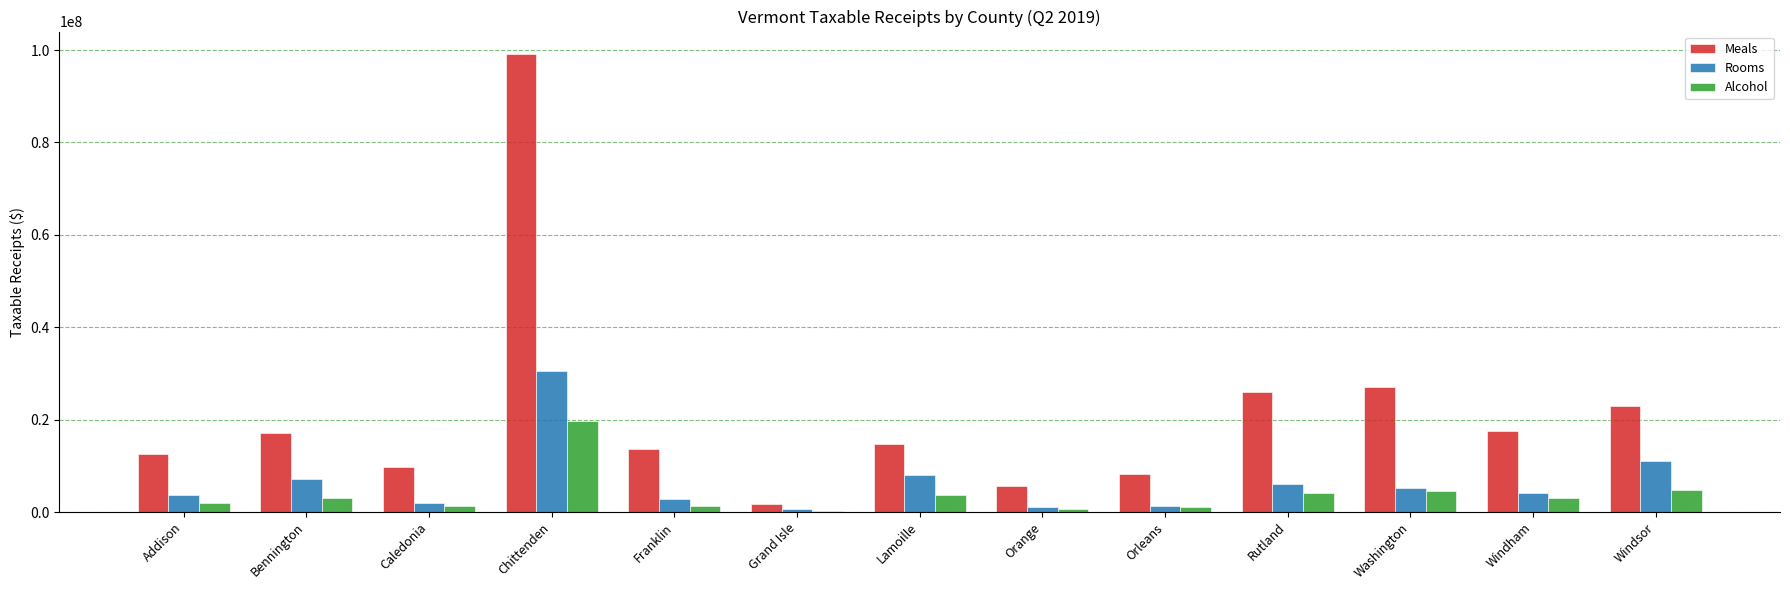

The Alcohol series shows 3662360.5 at Lamoille. True or false?

True